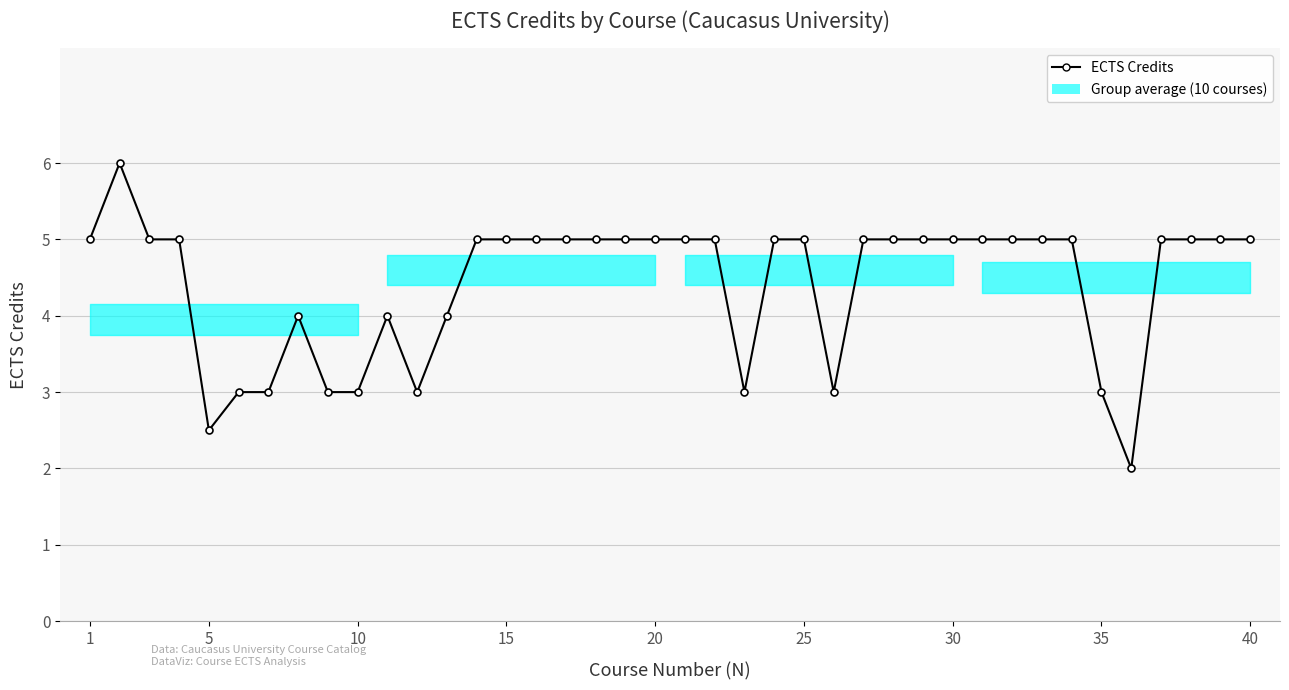

What is the greatest value displayed?

6.0